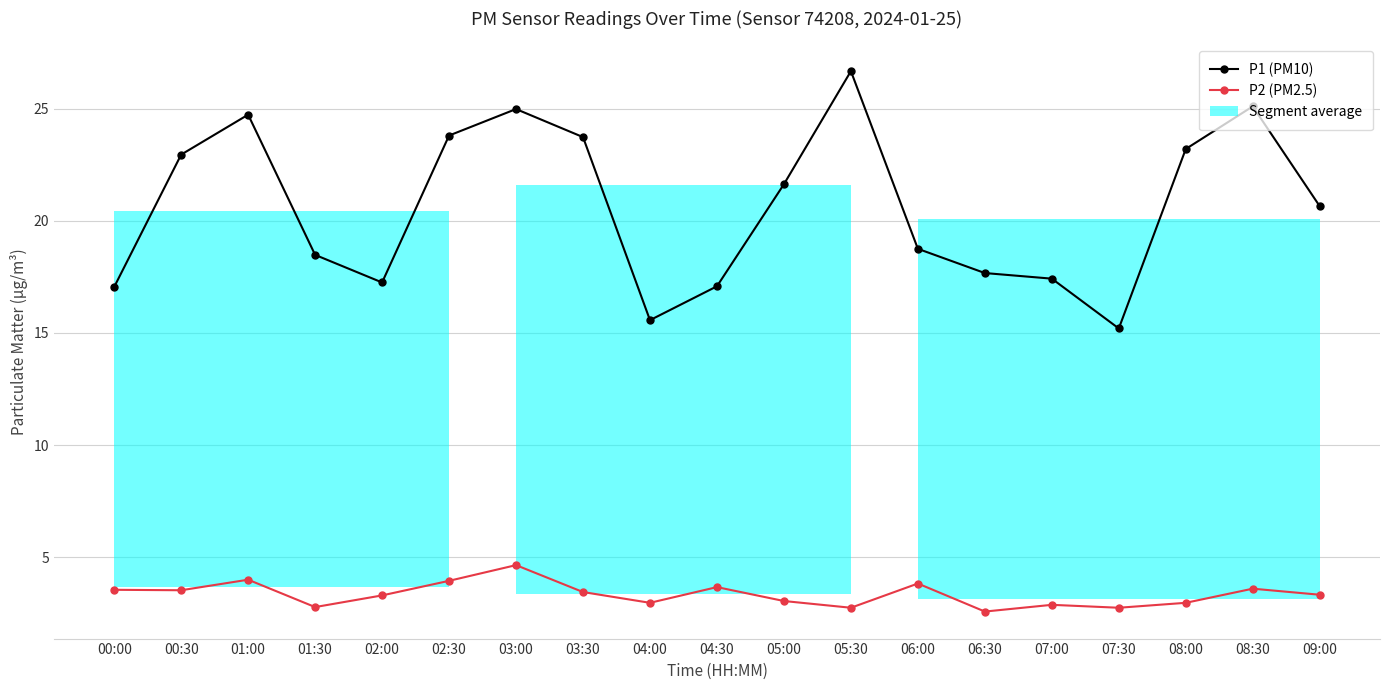

How many data points in P1 (PM10) are above 20?

10